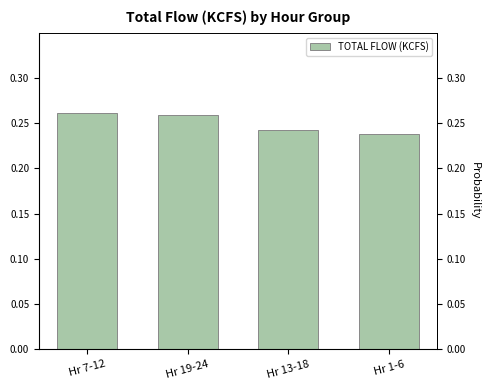

Reading right to left, transcribe all the data shown in this chart.

0.2	0.2	0.3	0.3